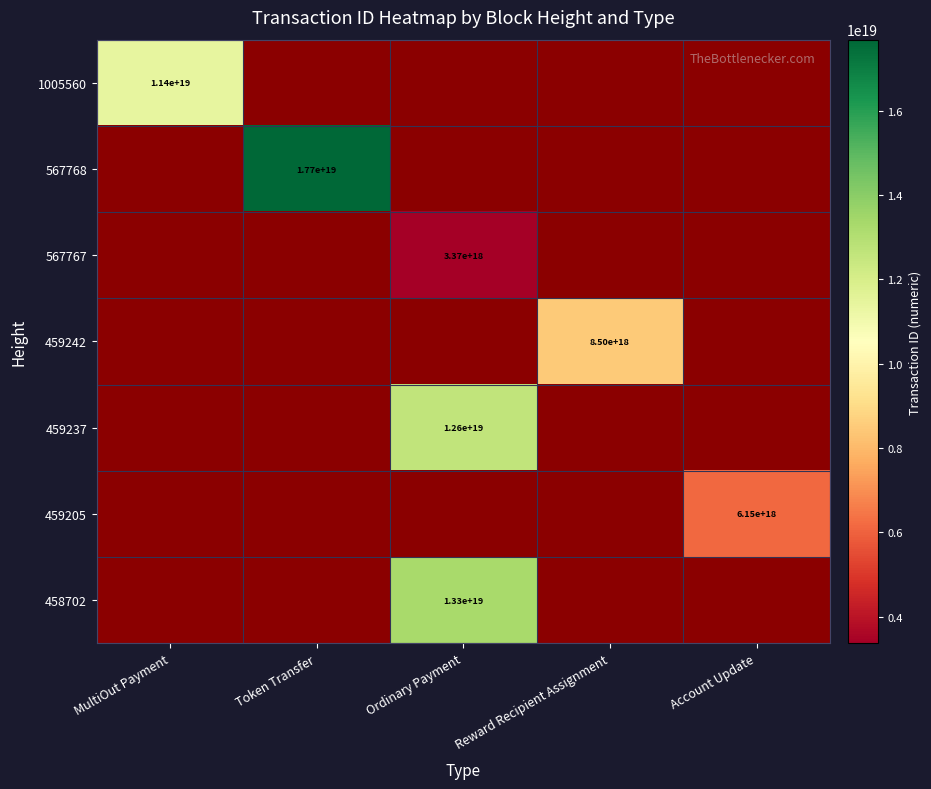

True or false: 459242 has a value of 12415059633260343296 at Reward Recipient Assignment.

False